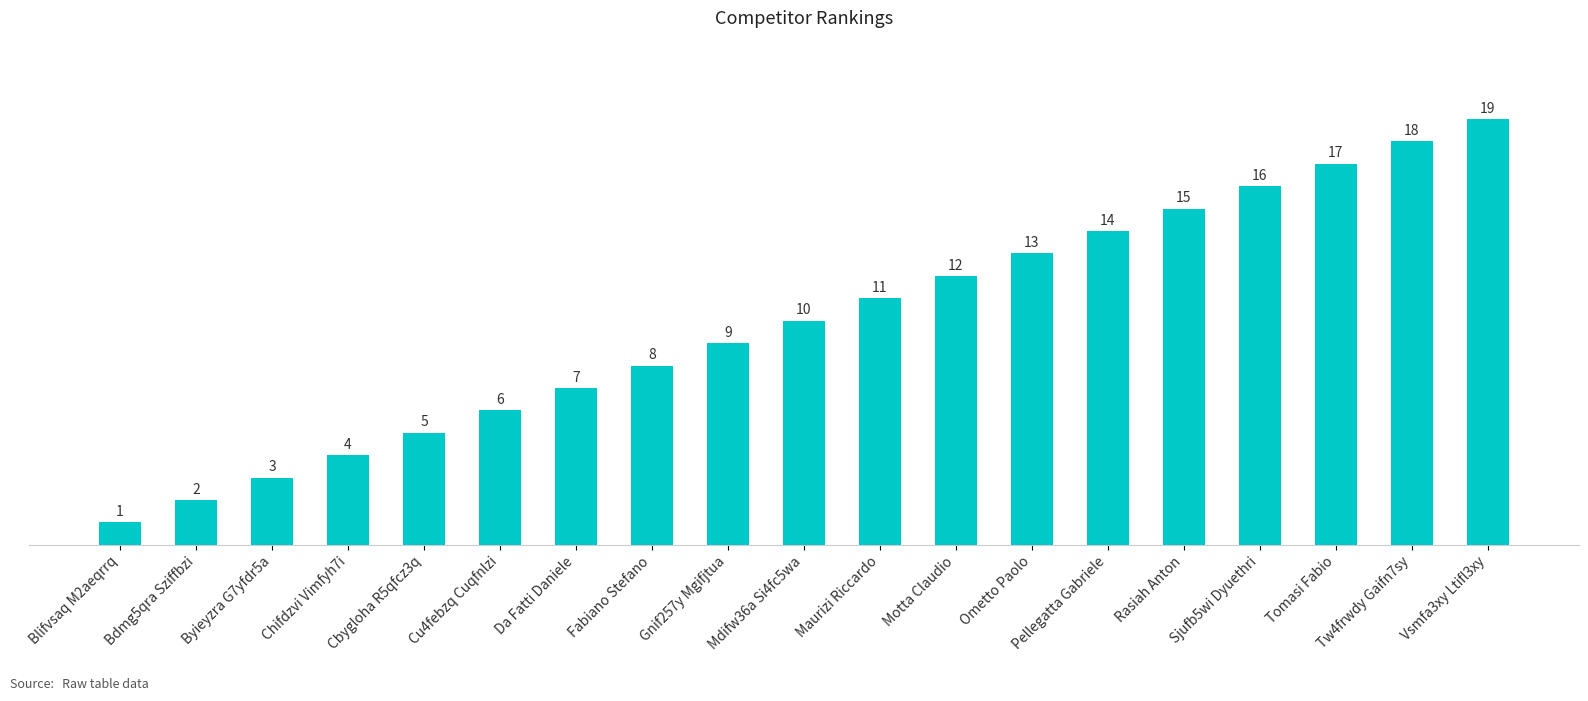

Reading left to right, list all the values displayed in this chart.

Blifvsaq M2aeqrrq=1	Bdmg5qra Sziffbzi=2	Byieyzra G7yfdr5a=3	Chifdzvi Vimfyh7i=4	Cbygloha R5qfcz3q=5	Cu4febzq Cuqfnlzi=6	Da Fatti Daniele=7	Fabiano Stefano=8	Gnif257y Mgifjtua=9	Mdifw36a Si4fc5wa=10	Maurizi Riccardo=11	Motta Claudio=12	Ometto Paolo=13	Pellegatta Gabriele=14	Rasiah Anton=15	Sjufb5wi Dyuethri=16	Tomasi Fabio=17	Tw4frwdy Gaifn7sy=18	Vsmfa3xy Ltifl3xy=19